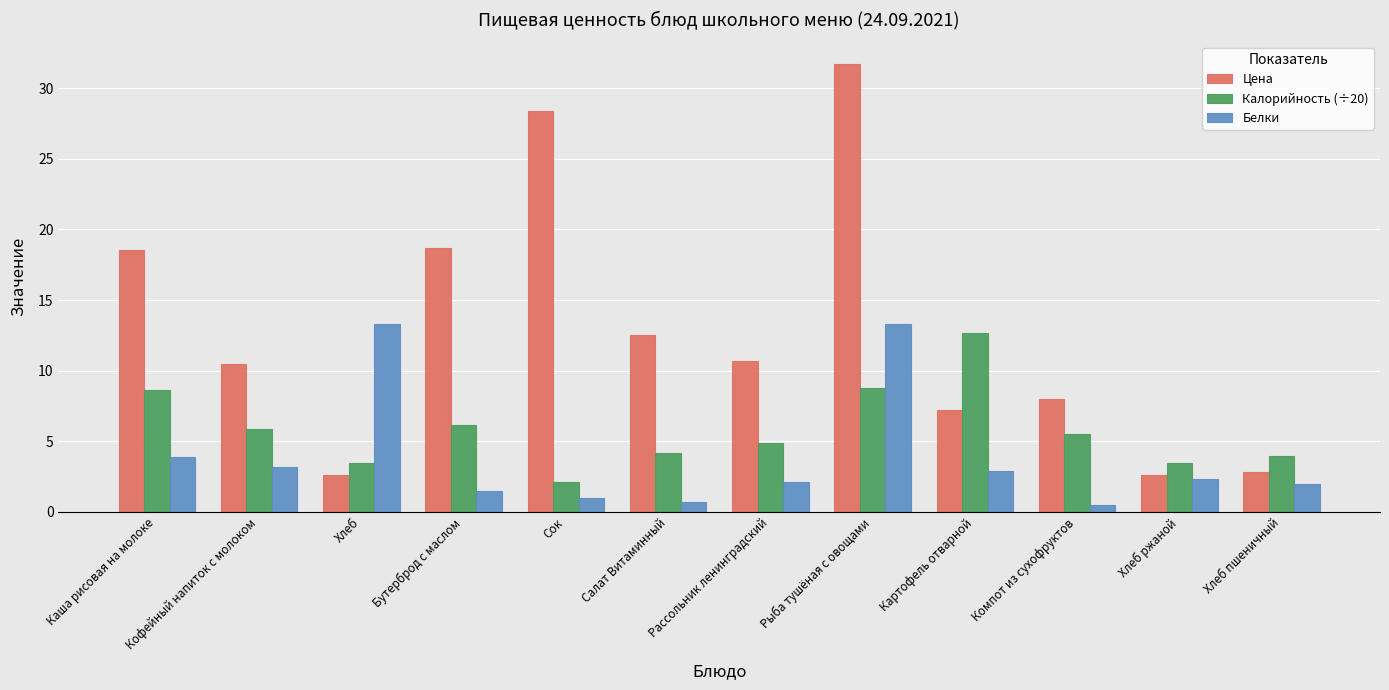

The value of Калорийность (÷20) at Хлеб is 2.3. True or false?

False